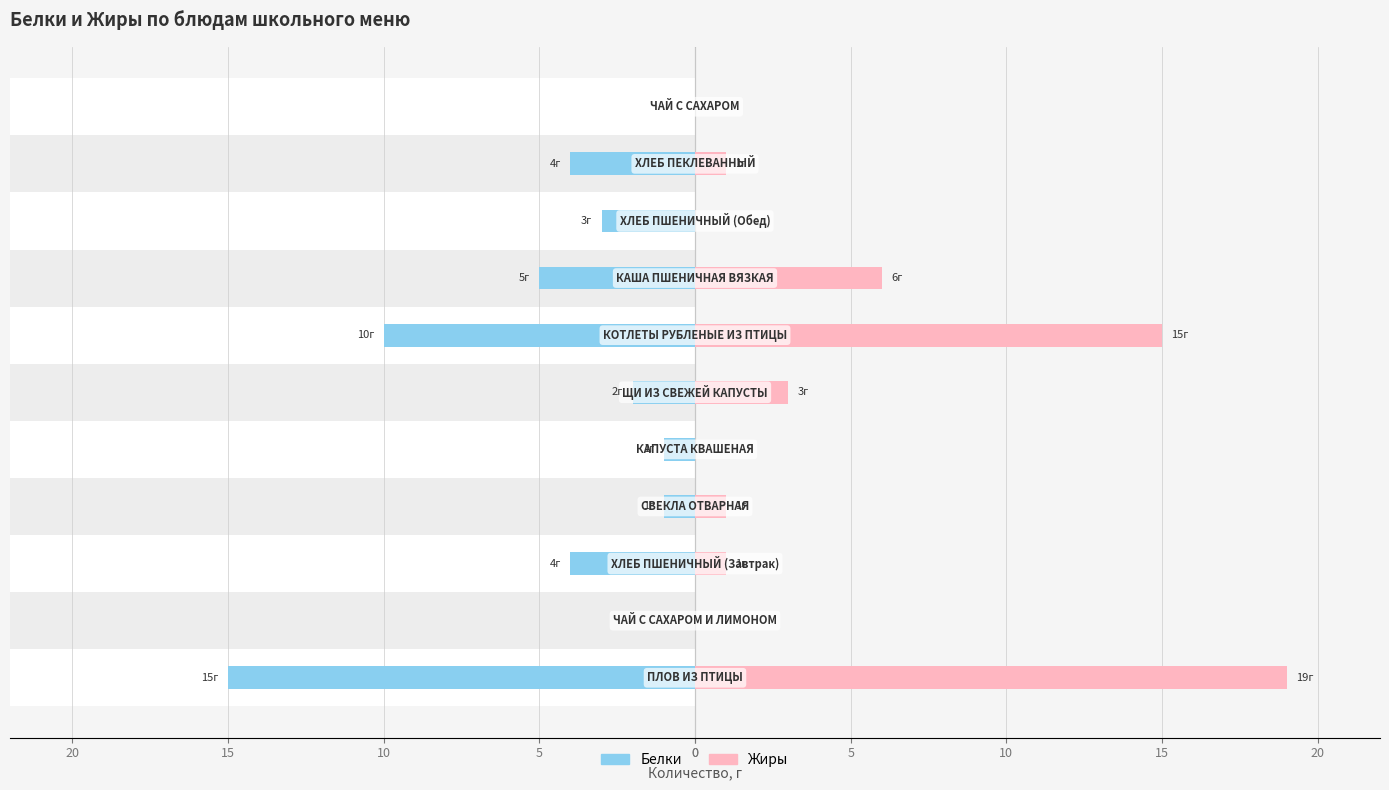

What is the total value across all series at 10?

-3